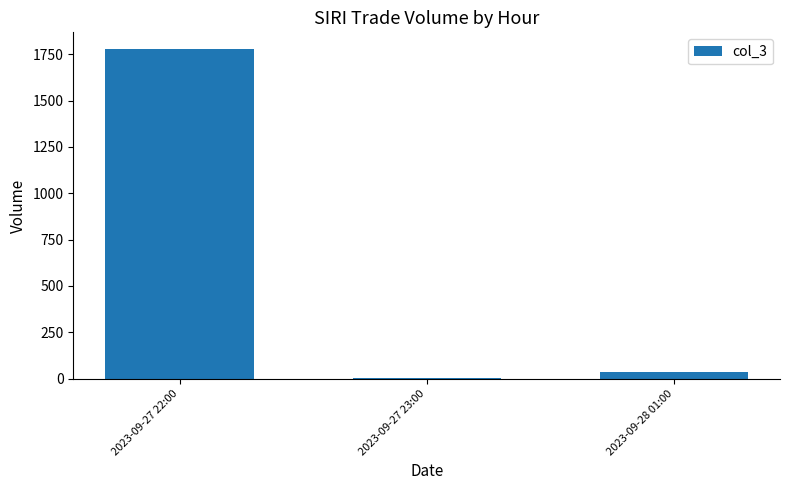

What is the maximum value shown in the chart?

1779